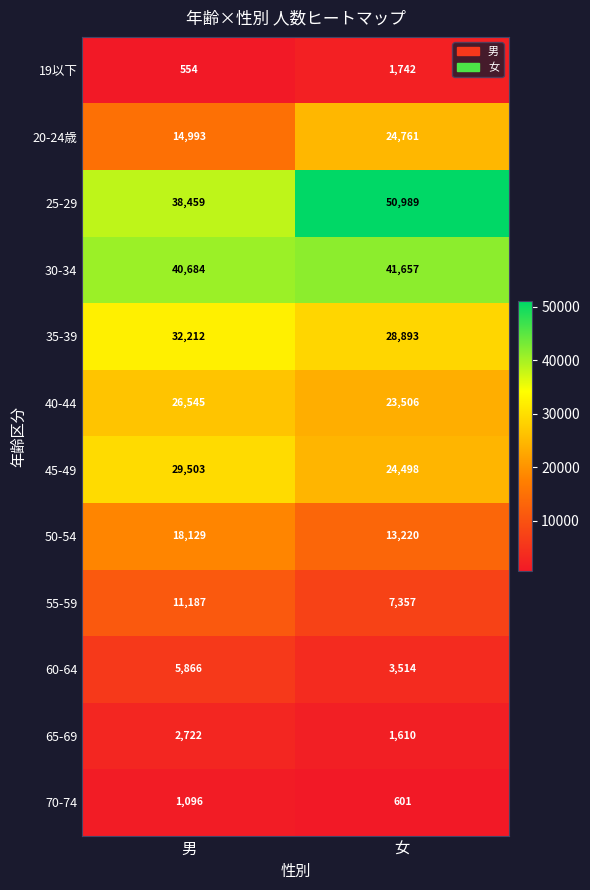

Which series has the widest spread of values?

25-29